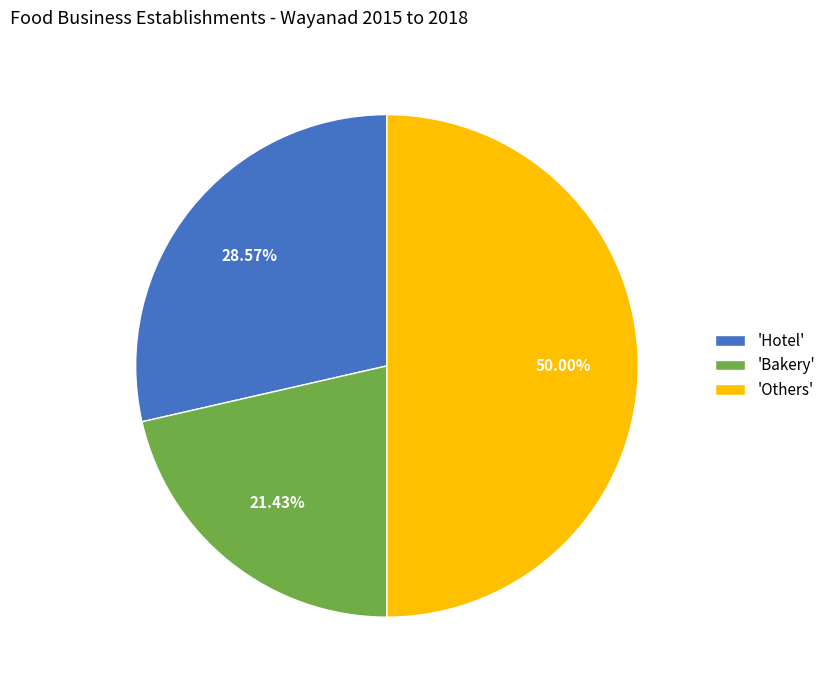

Does 'Bakery' represent more than half of the total?

No